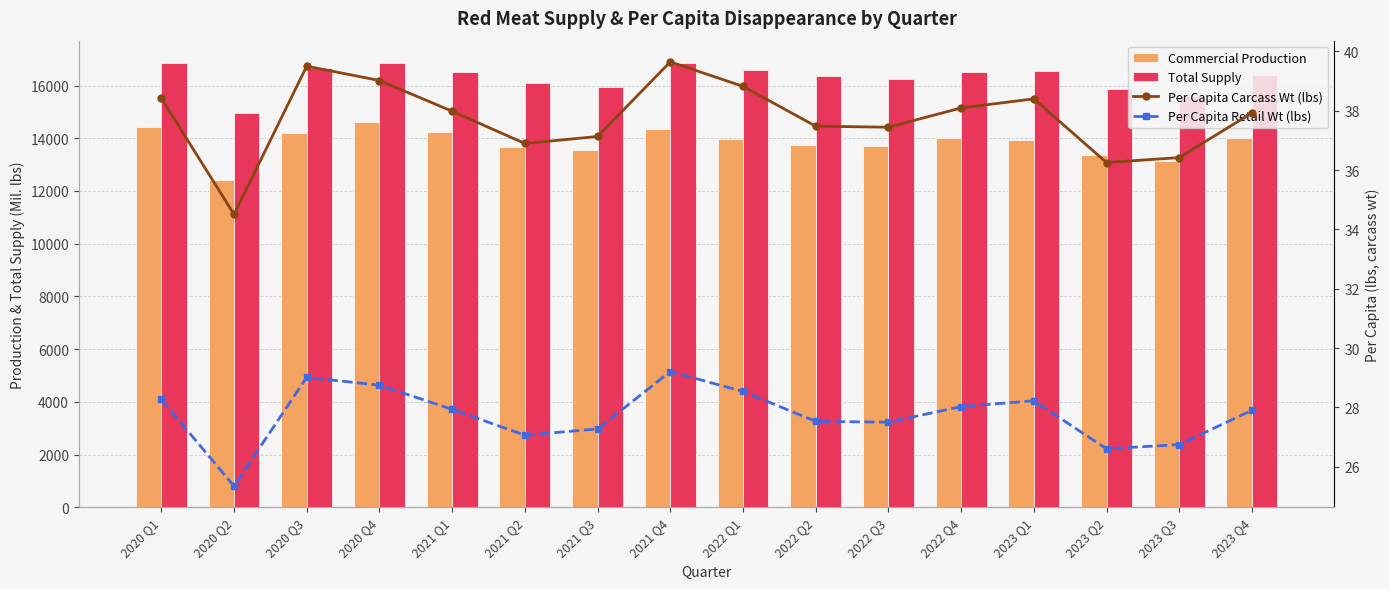

Which category has the highest value across all series?

2020 Q4